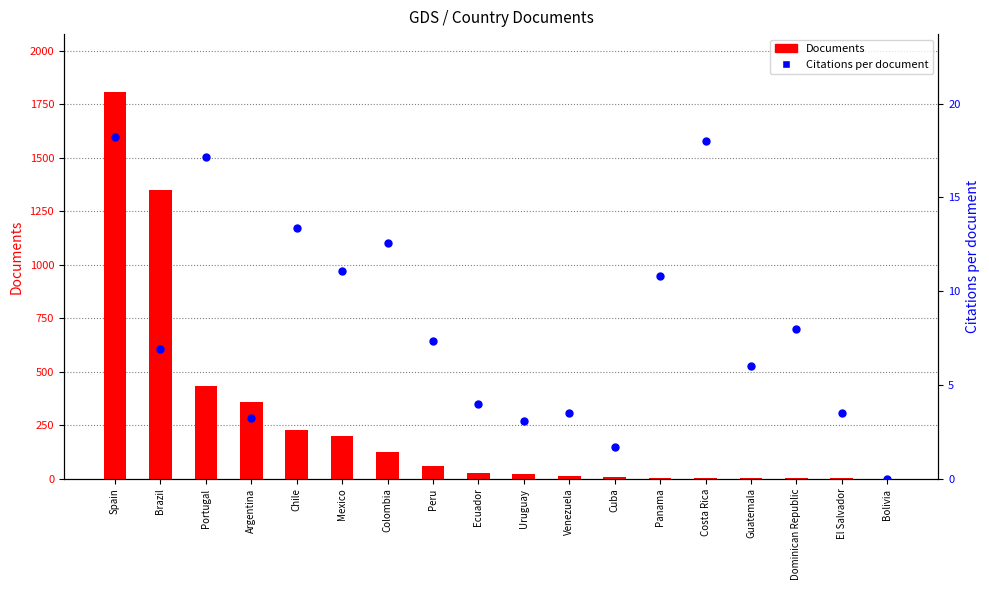

Which series contains the lowest Y value?

Citations per document